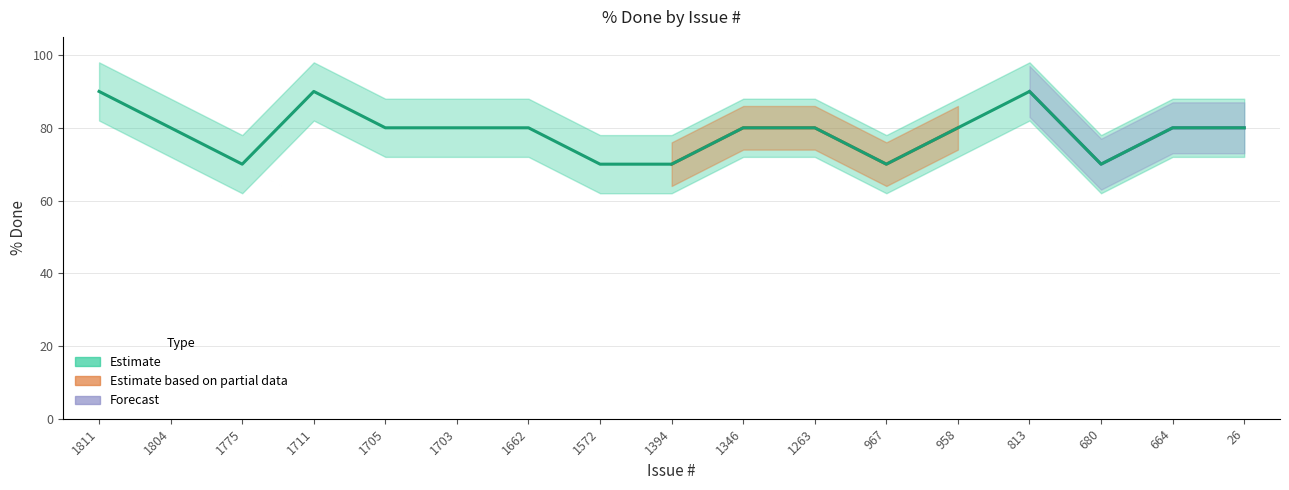

How many data points are less than 80?

5